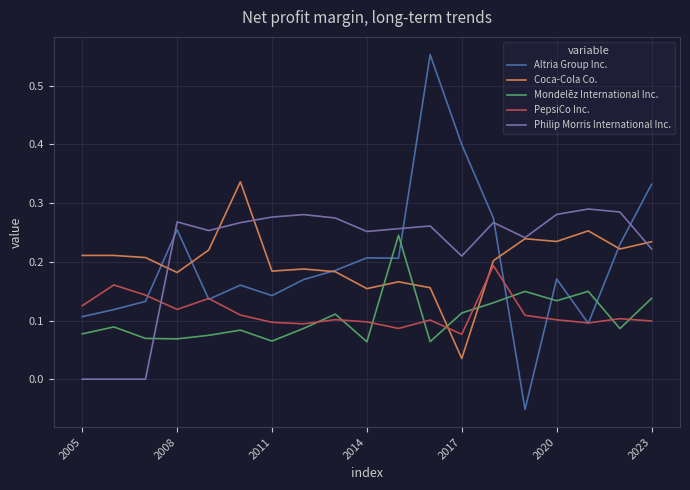

How many intersections are there between Philip Morris International Inc. and Altria Group Inc.?

4